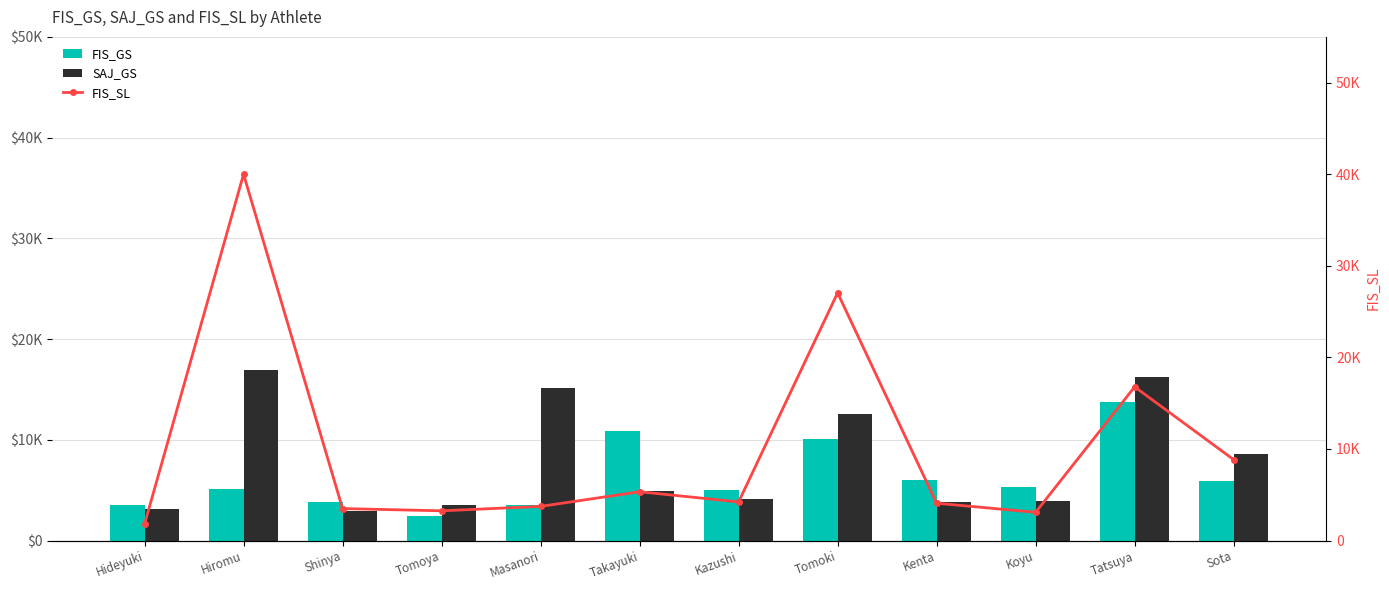

Read the SAJ_GS value at Masanori.

15098